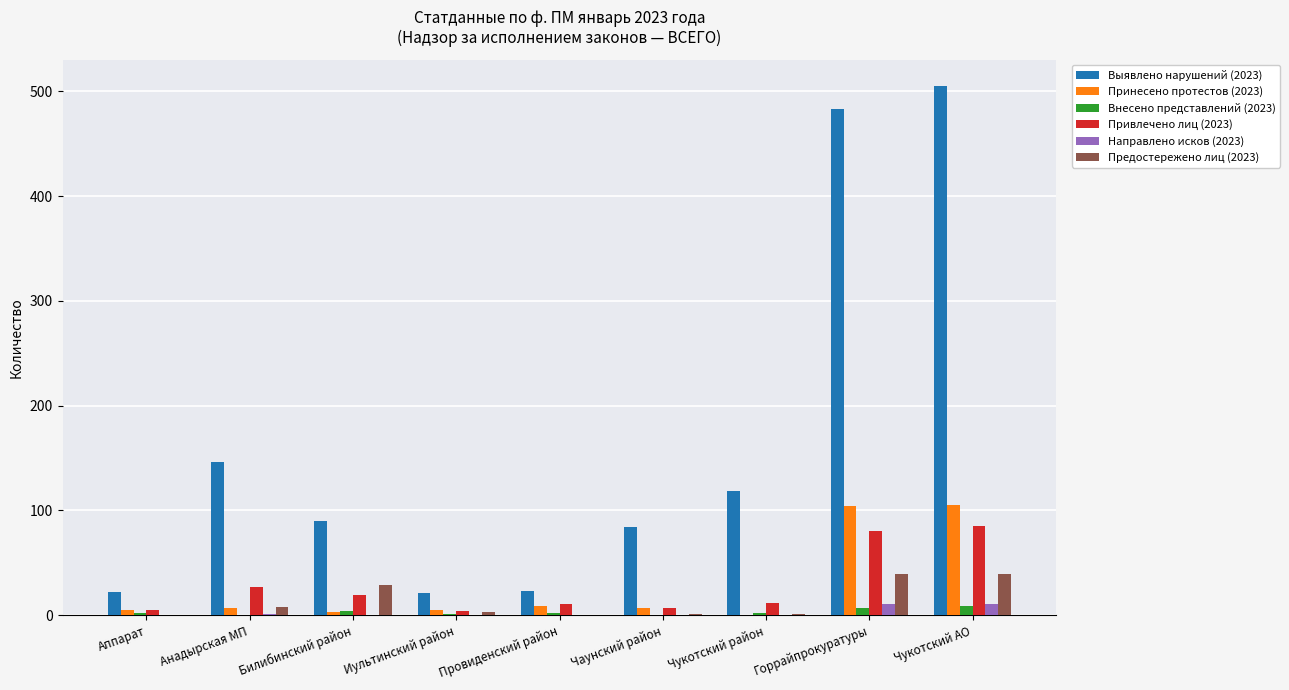

At which category is the sum across all series the highest?

Чукотский АО